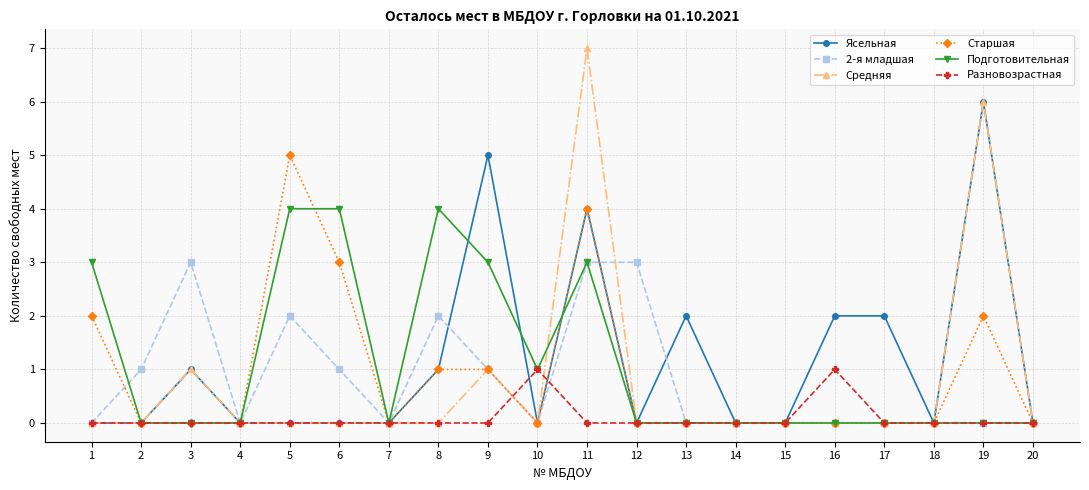

How many data points does each series have?

20